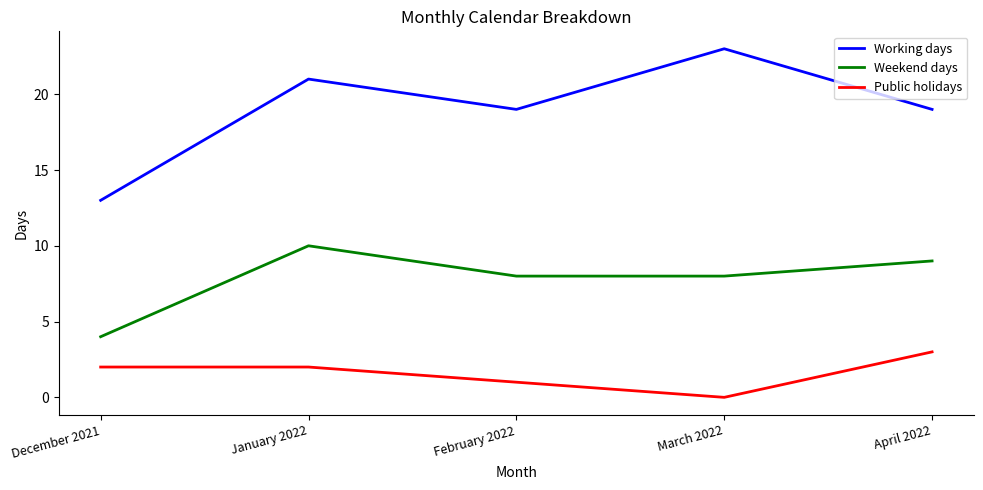

What value does the Weekend days series have at January 2022?

10